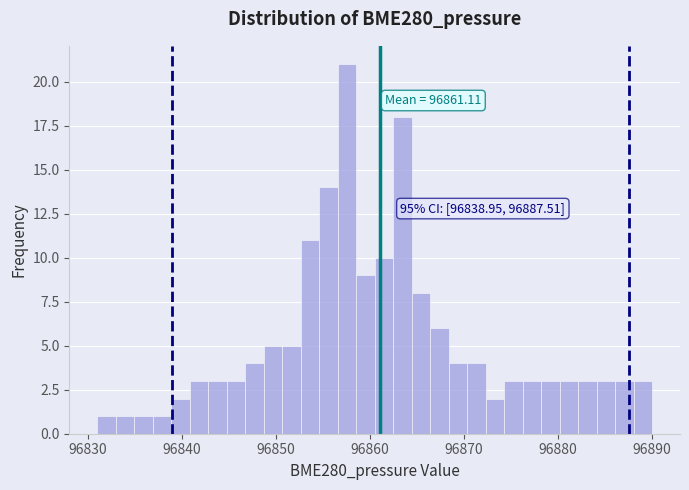

Read against the x-axis, roughly where is the centre of the tallest bar?

96858